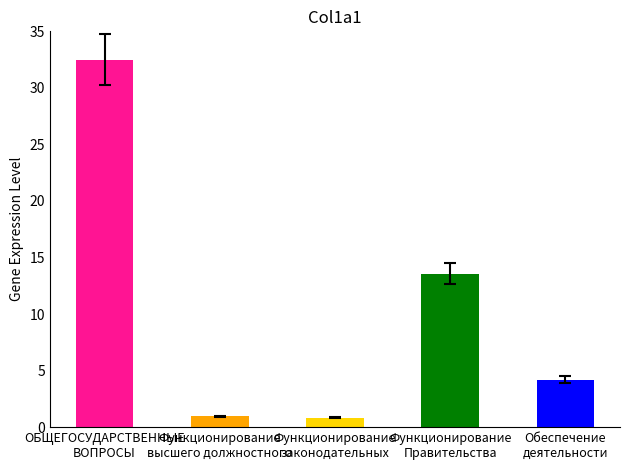

What is the value of the 5th bar from the left?

4.2